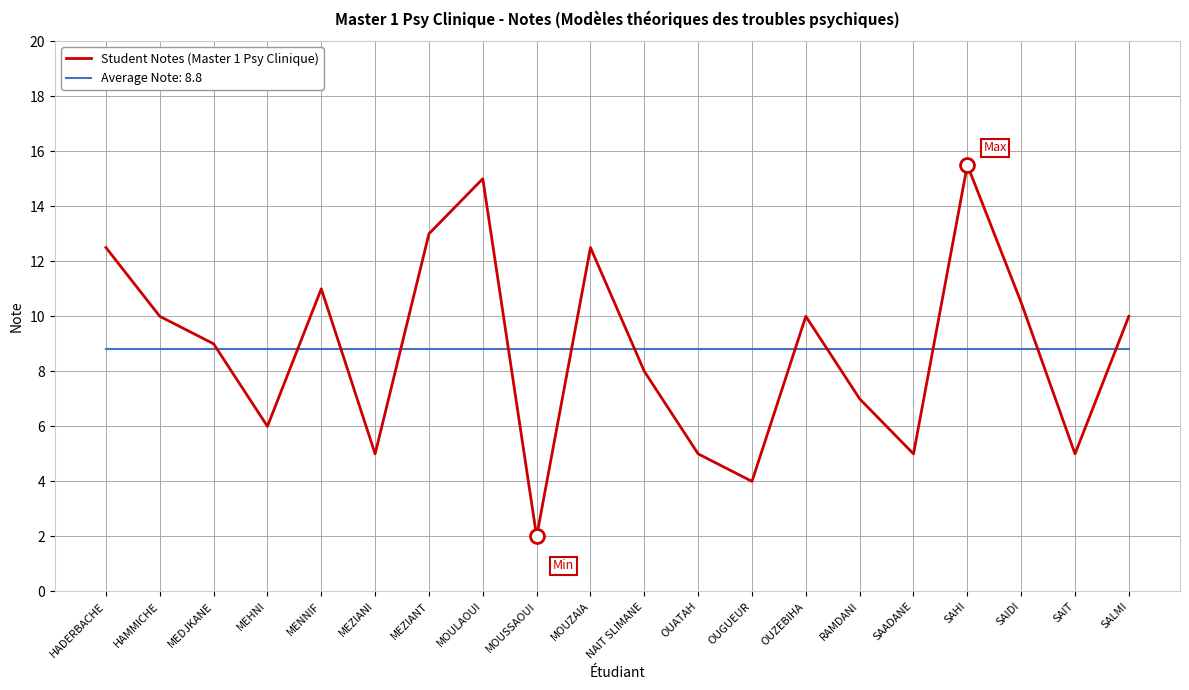

Is this an area chart (filled region under the line)?

No